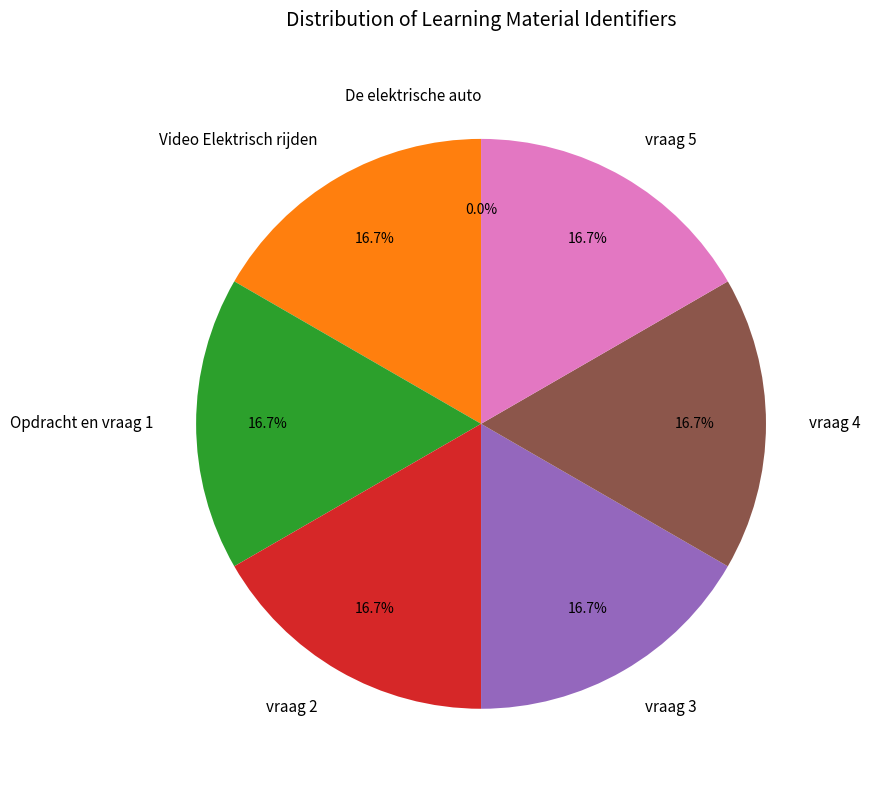

What percentage is NOT represented by vraag 4?

83.3%